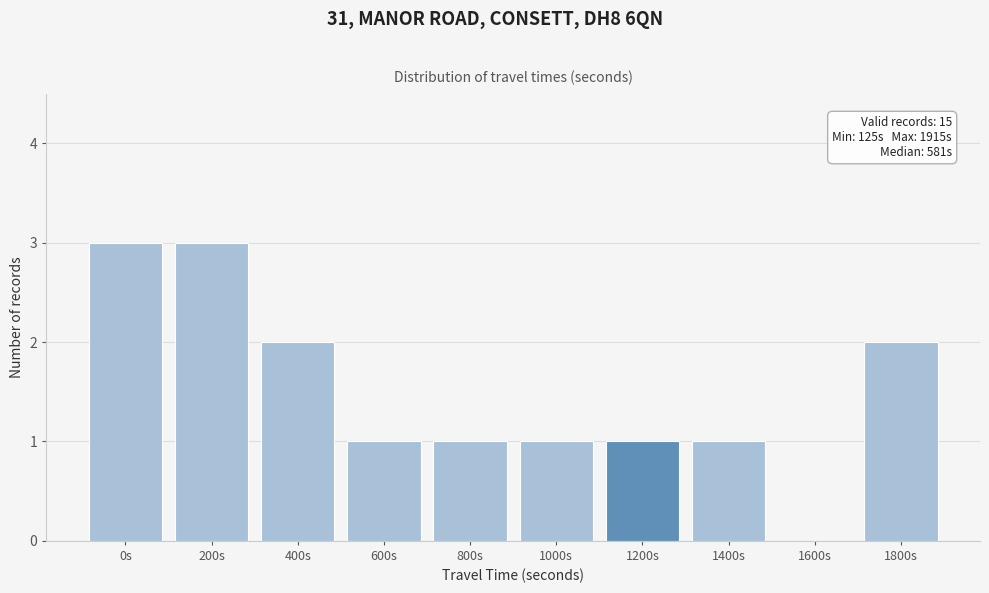

Reading right to left, extract all data points from this chart.

1800s=2	1600s=0	1400s=1	1200s=1	1000s=1	800s=1	600s=1	400s=2	200s=3	0s=3